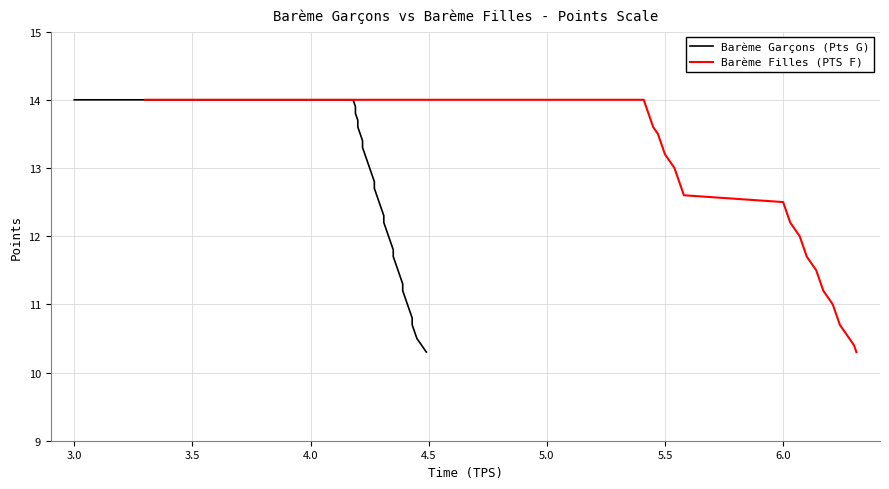

True or false: Barème Filles (PTS F) and Barème Garçons (Pts G) cross at least once.

False